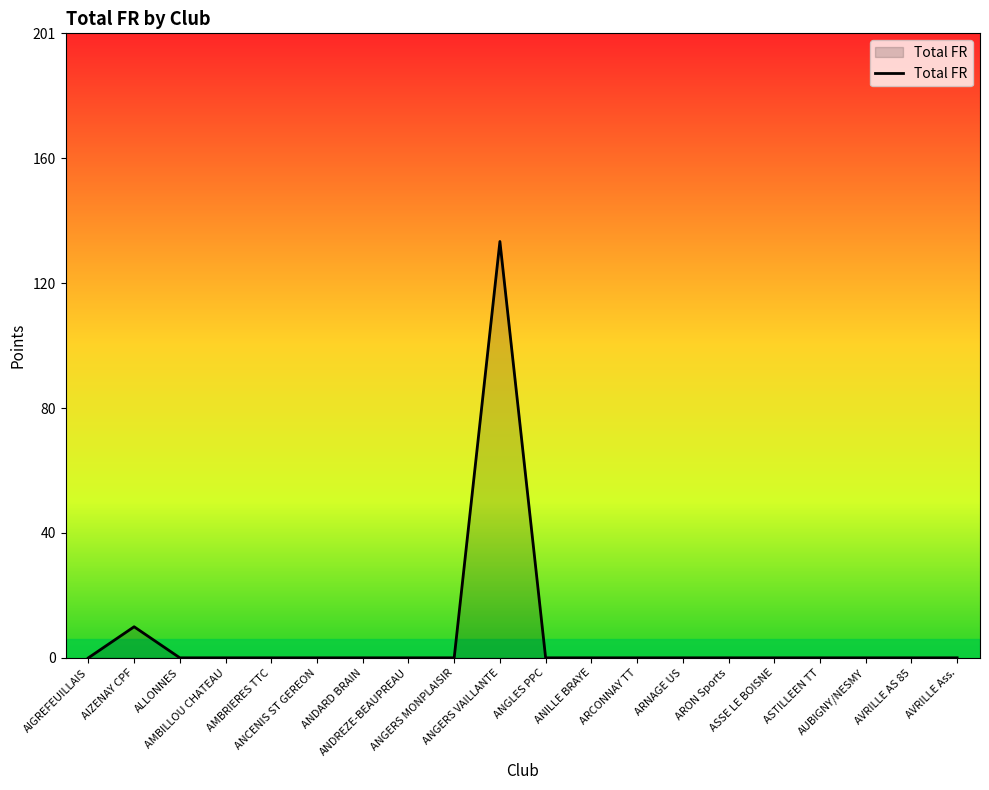

What is the difference between the second highest and second lowest values?

10